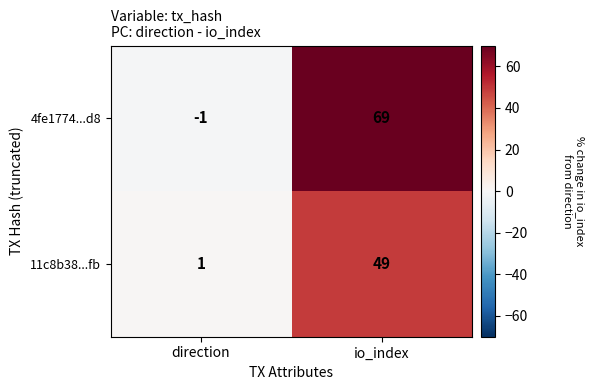

What is the greatest value displayed?

69